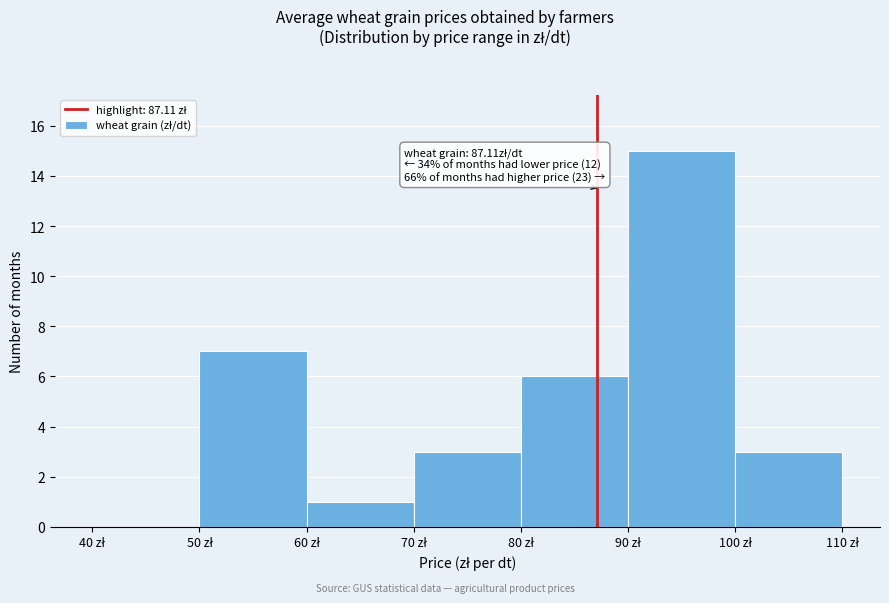

Over which range of the x-axis is the bar tallest?

90 to 100